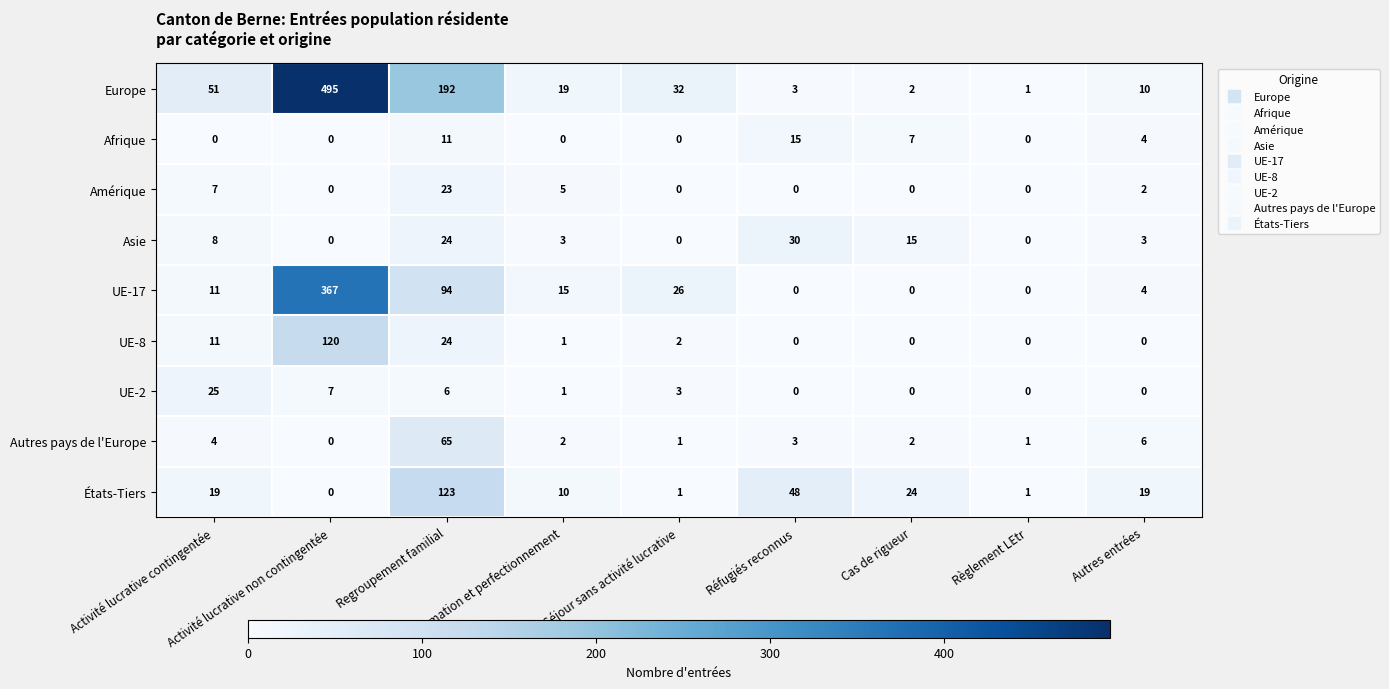

How many categories are shown in the chart?

9